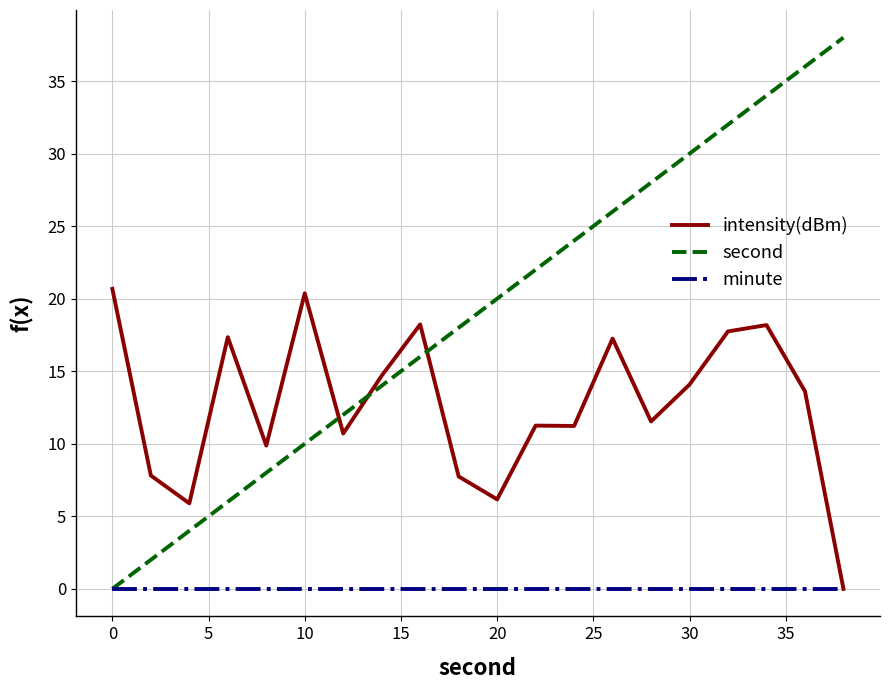

List the series in order of their overall mean, highest first.

second, intensity(dBm), minute